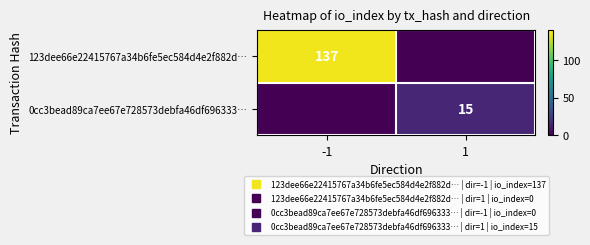

Rank the series by their maximum value, from highest to lowest.

123dee66e22415767a34b6fe5ec584d4e2f882d…, 0cc3bead89ca7ee67e728573debfa46df696333…